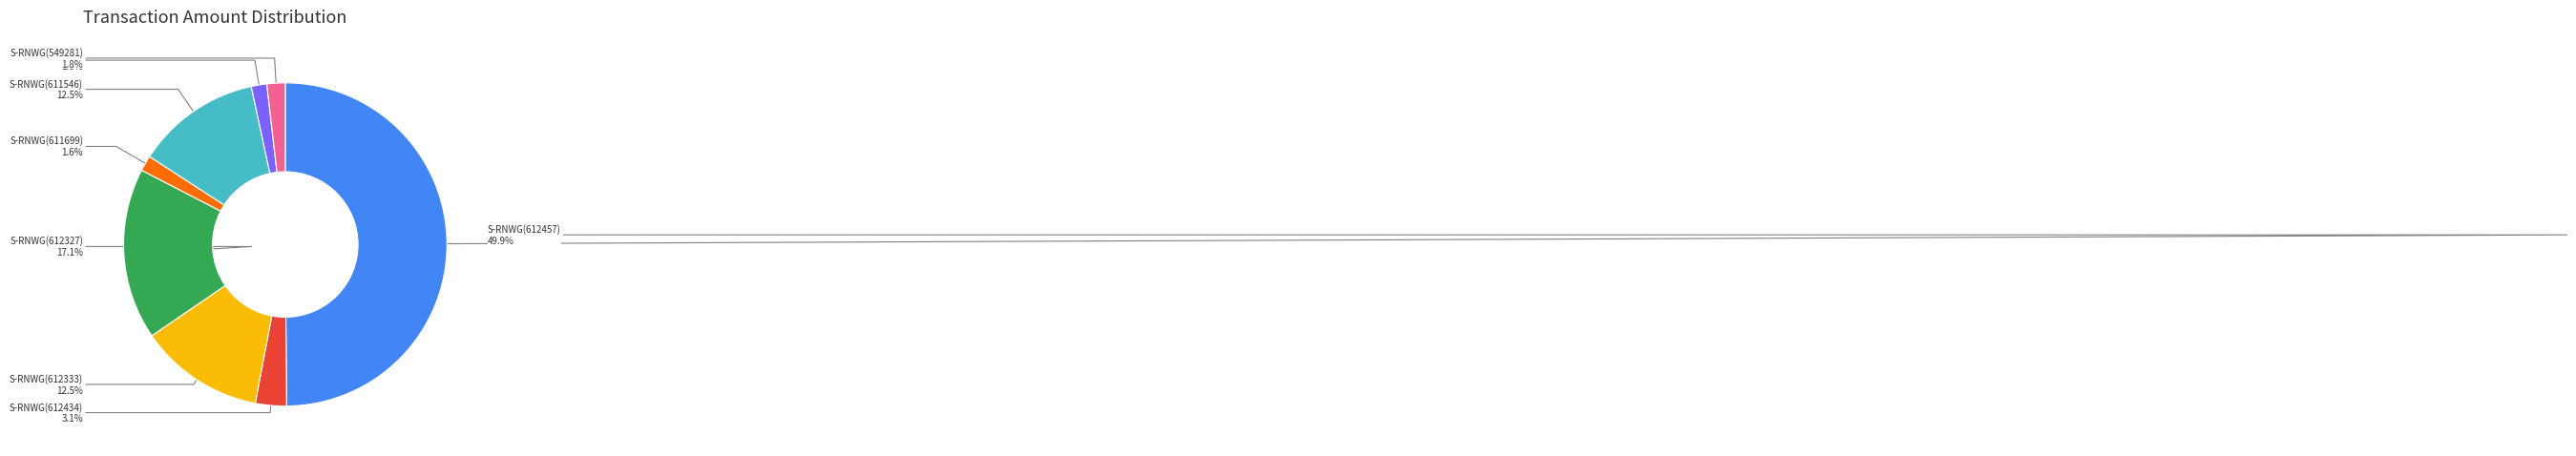

How many slices are in this pie chart?

8